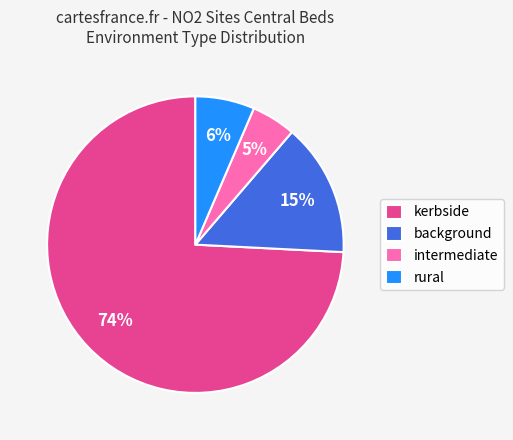

What is the ratio of the value at rural to the value at background?

0.4